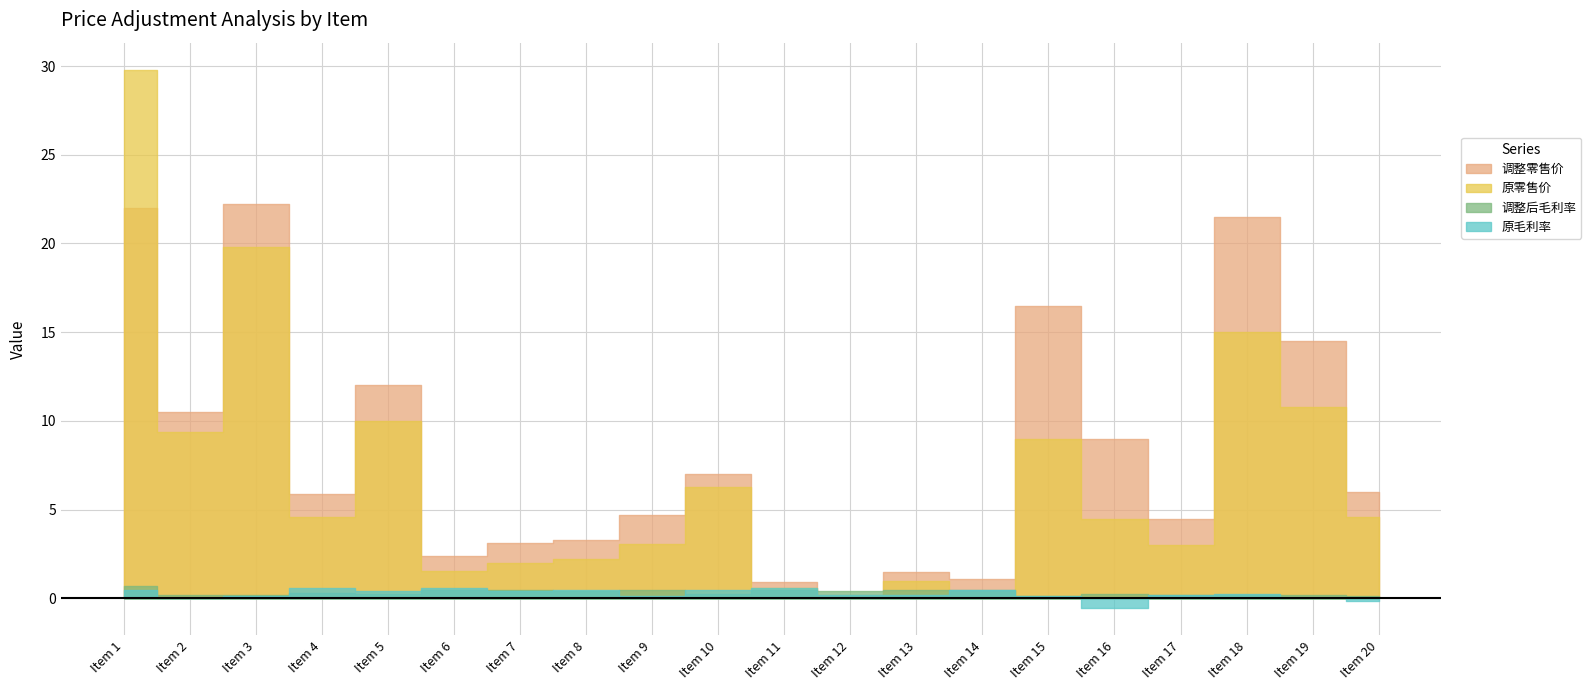

Reading right to left, transcribe all the data shown in this chart.

调整零售价: 6.0	14.5	21.5	4.5	9.0	16.5	1.1	1.5	0.2	0.9	7.0	4.7	3.3	3.1	2.4	12.0	5.9	22.2	10.5	22.0
原零售价: 4.6	10.8	15.0	3.0	4.5	9.0	0.3	1.0	0.1	0.6	6.3	3.1	2.2	2.0	1.6	10.0	4.6	19.8	9.4	29.8
调整后毛利率: 0.1	0.2	0.2	0.2	0.2	0.2	0.5	0.5	0.4	0.5	0.3	0.5	0.4	0.5	0.5	0.3	0.3	0.2	0.2	0.7
原毛利率: -0.1	0.1	0.3	0.2	-0.6	0.1	0.5	0.2	0.2	0.6	0.5	0.1	0.5	0.4	0.6	0.4	0.6	0.1	0.0	0.5